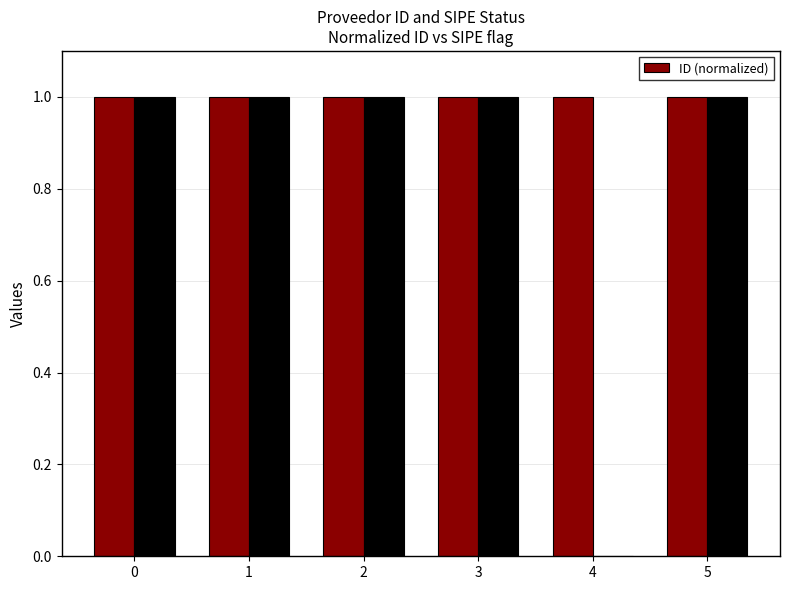

The chart shows a value of 1.0 at 1. True or false?

True